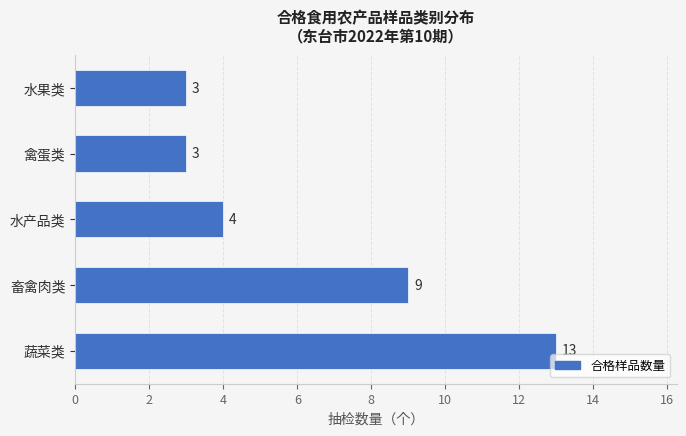

The chart shows a value of 6 at 畜禽肉类. True or false?

False